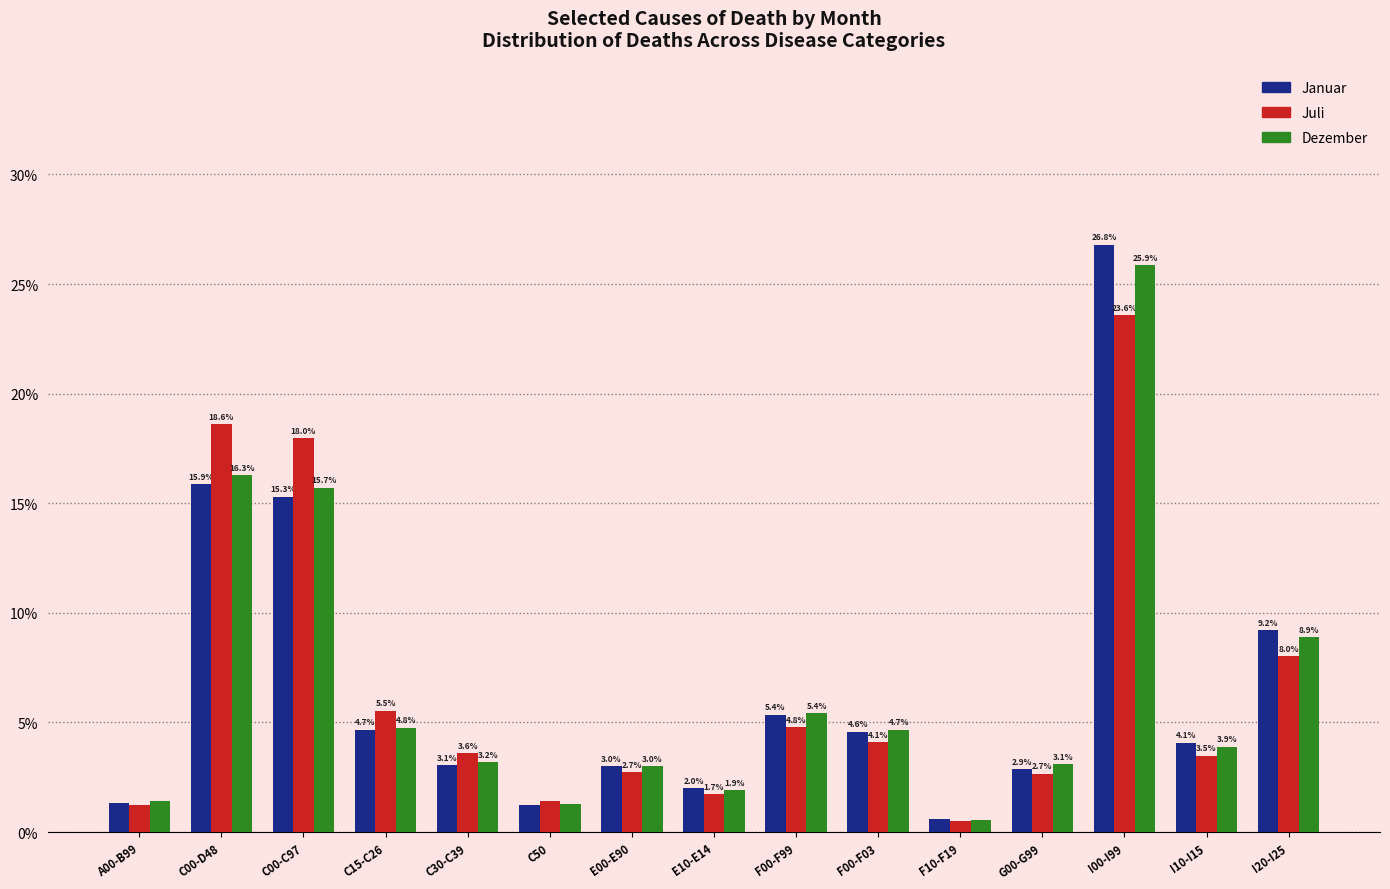

The Januar series shows 9.2 at I20-I25. True or false?

True